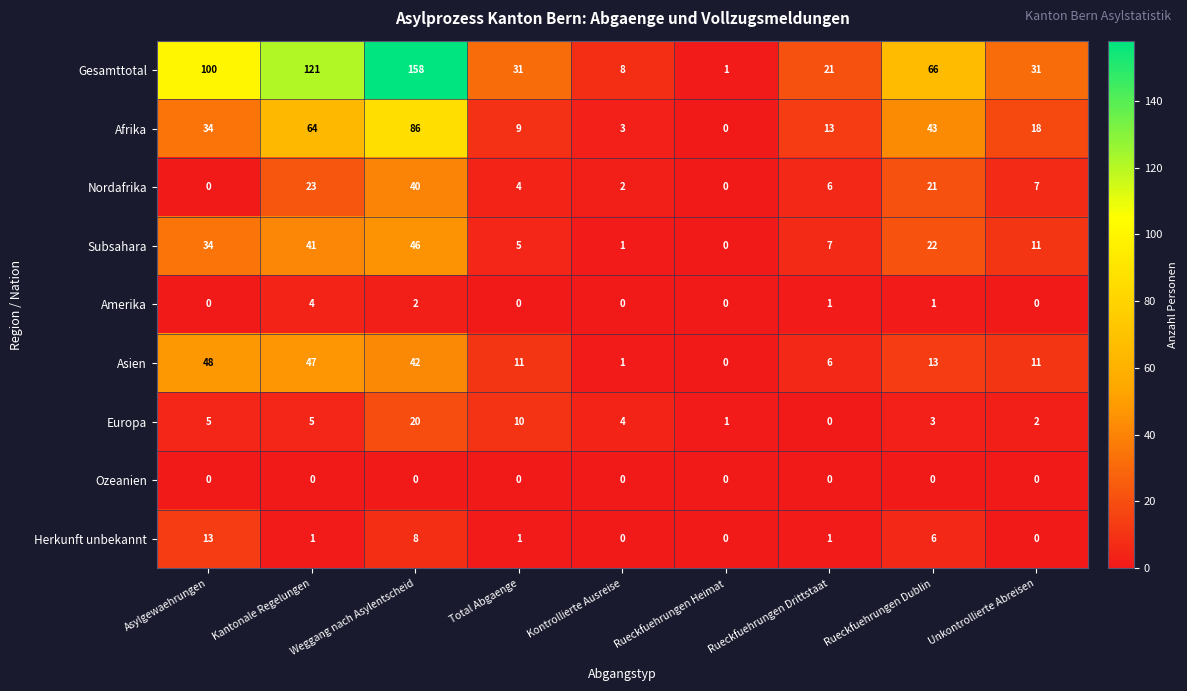

At which category is the sum across all series the highest?

Weggang nach Asylentscheid